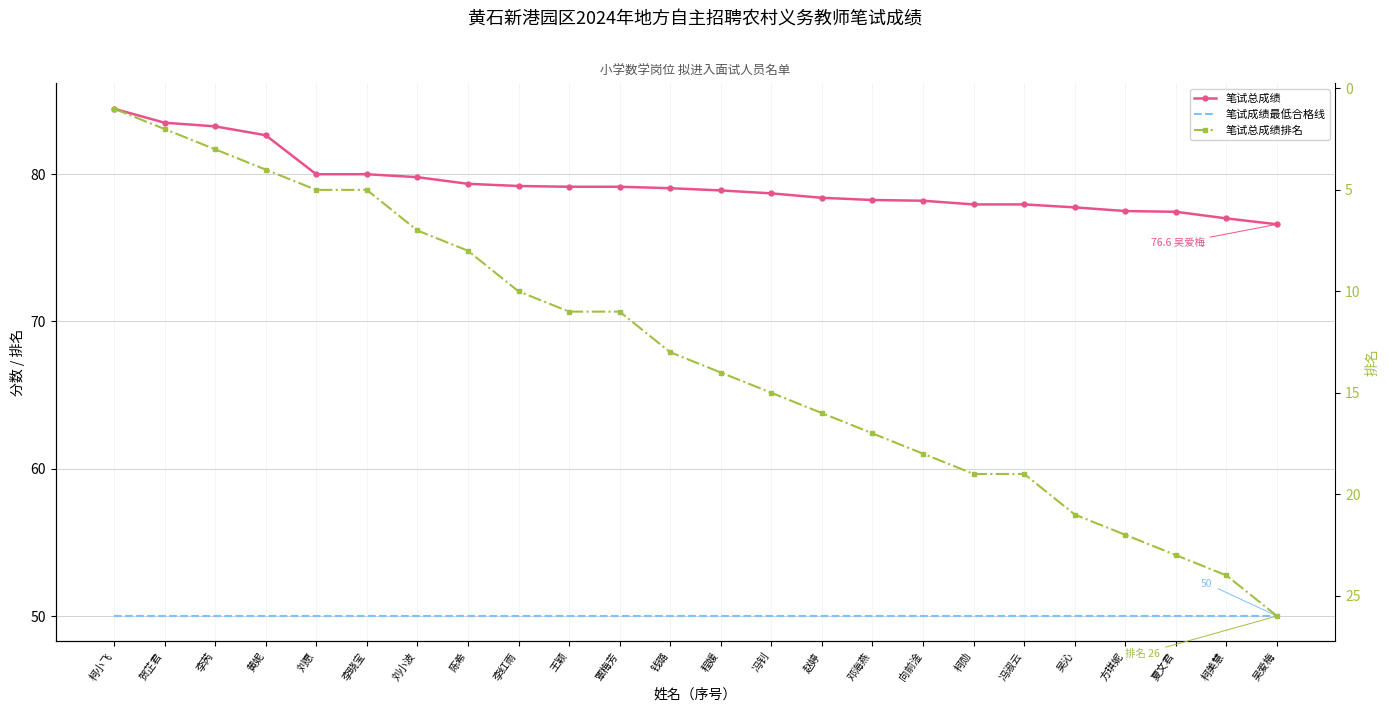

True or false: 笔试总成绩 has a value of 78.2 at 向前淦.

True